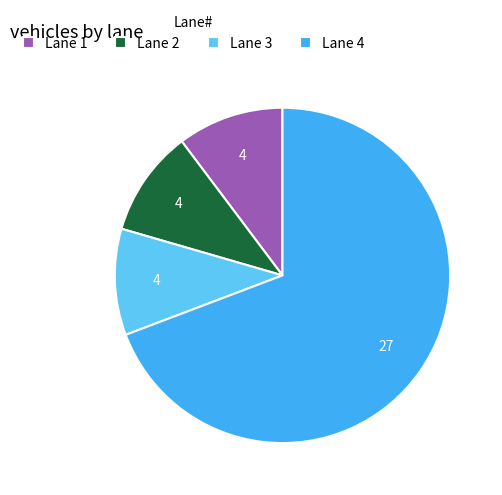

Count the number of slices in the pie.

4